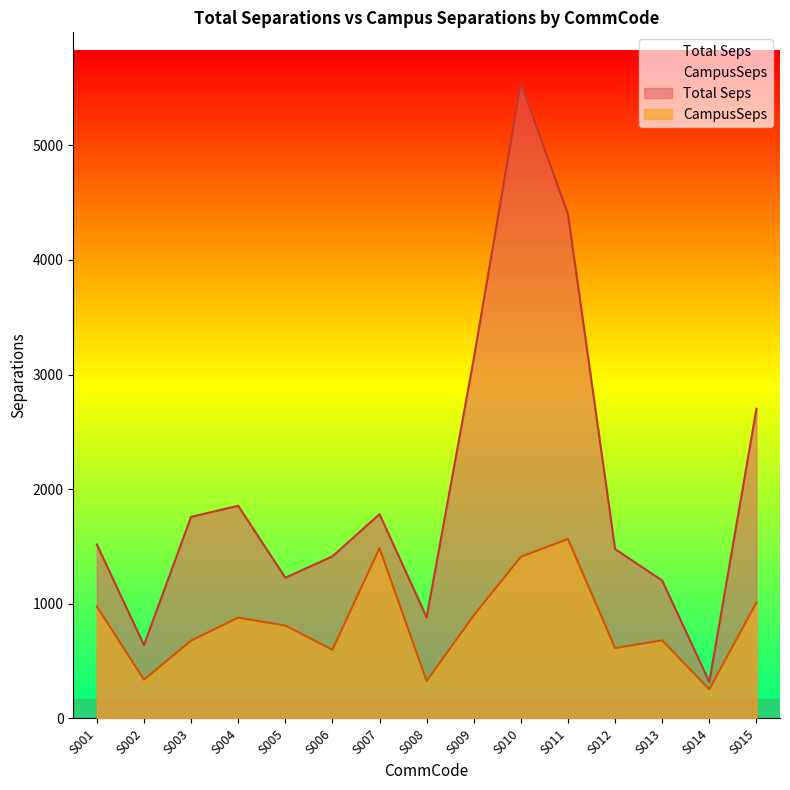

Reading left to right, transcribe all the data shown in this chart.

Total Seps: S001=1517.8	S002=639.9	S003=1758.4	S004=1855.3	S005=1227.7	S006=1413.6	S007=1782.3	S008=882.1	S009=3138.2	S010=5541.6	S011=4398.6	S012=1477.0	S013=1203.0	S014=318.6	S015=2701.6
CampusSeps: S001=977.8	S002=338.2	S003=678.8	S004=879.5	S005=810.3	S006=599.3	S007=1485.7	S008=326.3	S009=898.8	S010=1410.5	S011=1565.6	S012=614.0	S013=681.3	S014=253.7	S015=1011.6